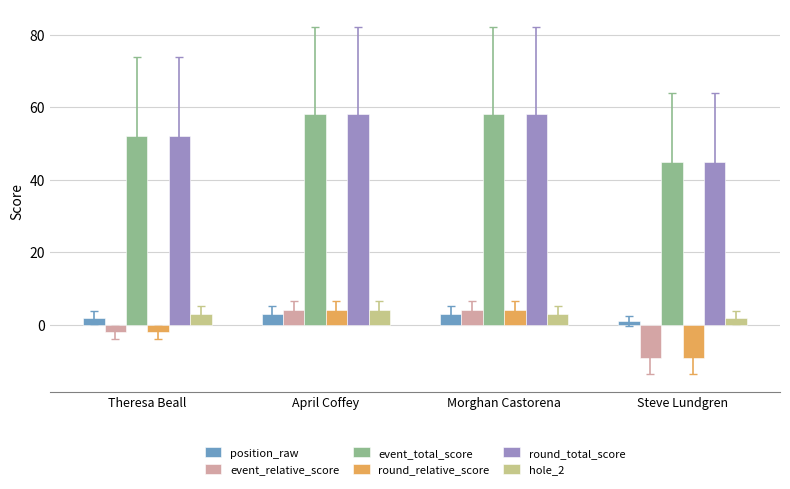

Which category has the lowest value across all series?

Steve Lundgren